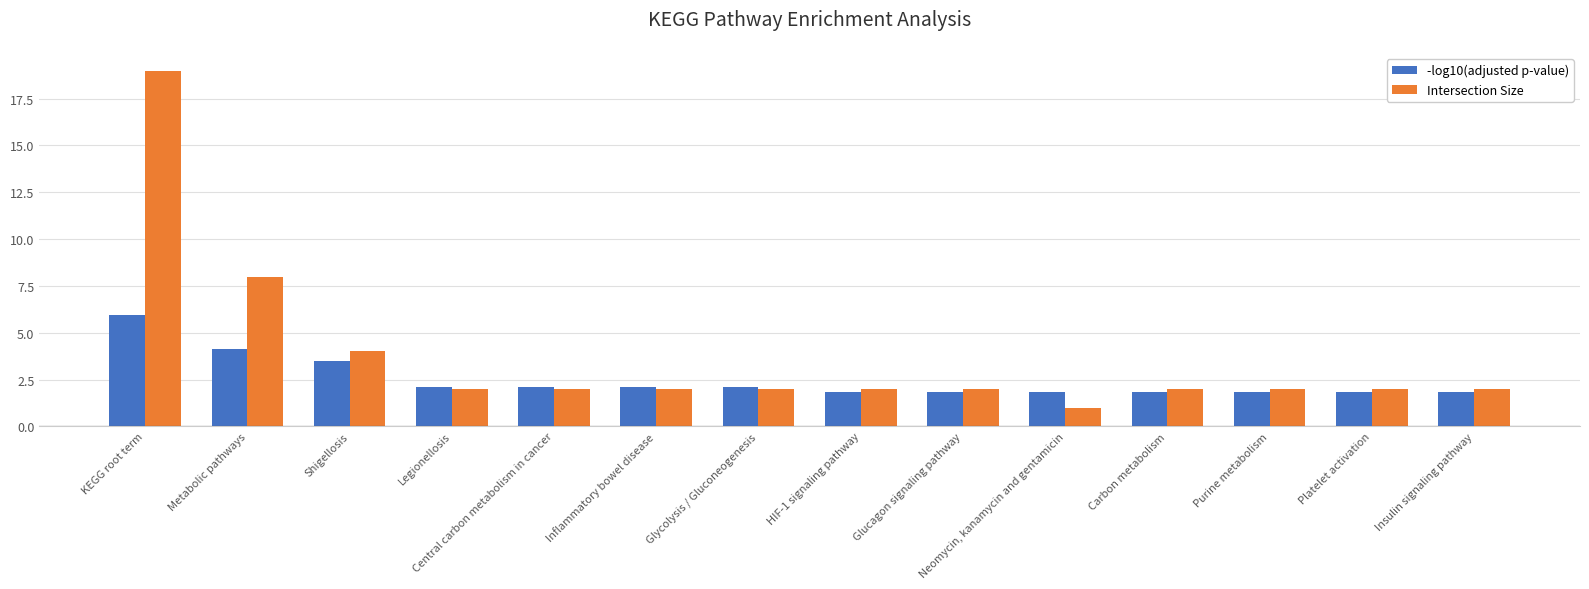

What is the label of the 2nd bar from the left?

Metabolic pathways